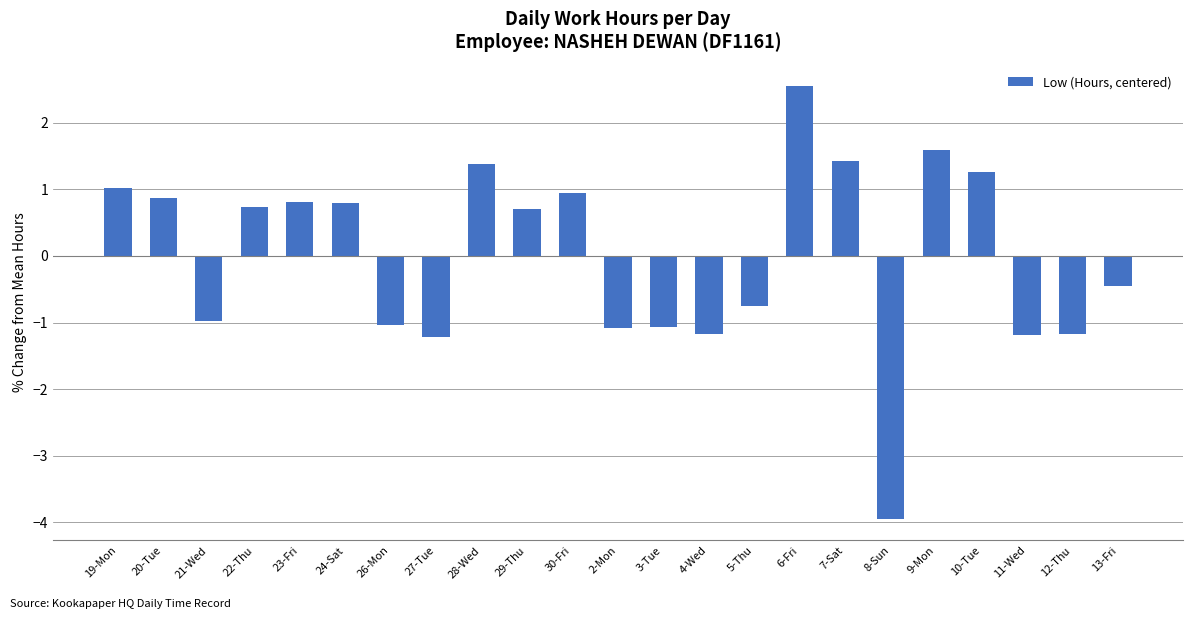

What is the difference between the maximum and minimum values?

6.5